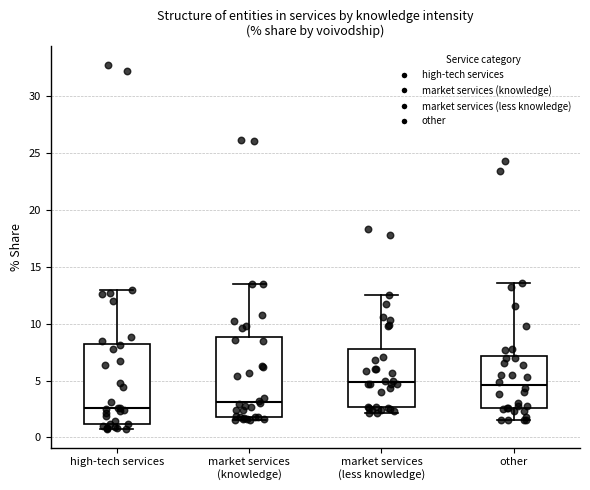

Reading left to right, read every box against the y-axis: the position of its median line, the range the box covers, and the ends of its whiskers. The values are not printed on the chart, so give them approximately, as read against the axis.

high-tech services: median 2.5, box 1.0 to 8.0, whiskers 0.5 to 13.0
market services (knowledge): median 3.0, box 2.0 to 9.0, whiskers 1.5 to 13.5
market services (less knowledge): median 5.0, box 2.5 to 8.0, whiskers 2.0 to 12.5
other: median 4.5, box 2.5 to 7.0, whiskers 1.5 to 13.5